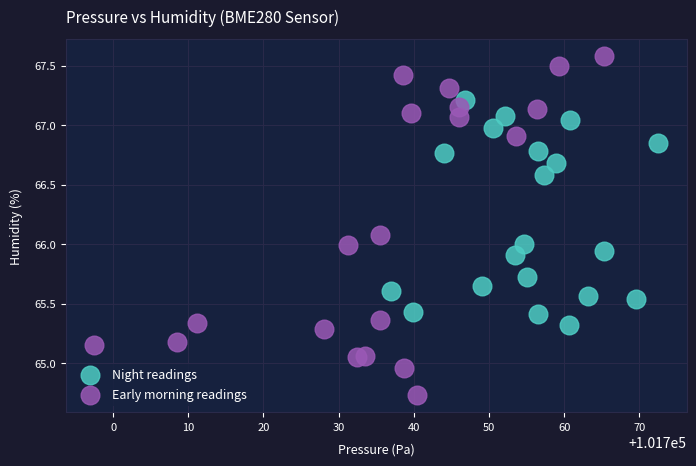

Which series has the largest Y range (max minus min)?

Early morning readings